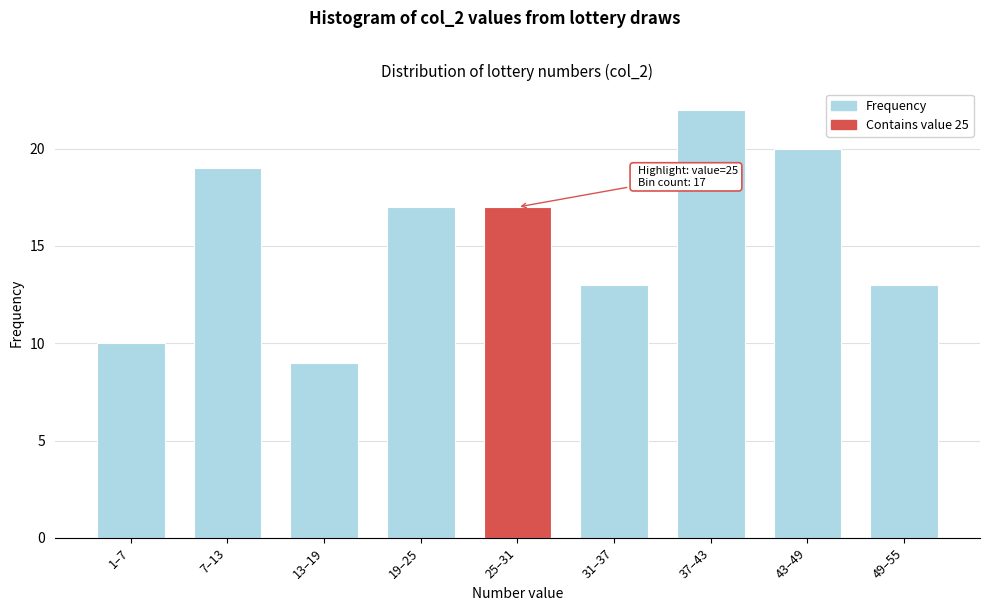

Reading left to right, transcribe all the data shown in this chart.

1–7=10	7–13=19	13–19=9	19–25=17	25–31=17	31–37=13	37–43=22	43–49=20	49–55=13